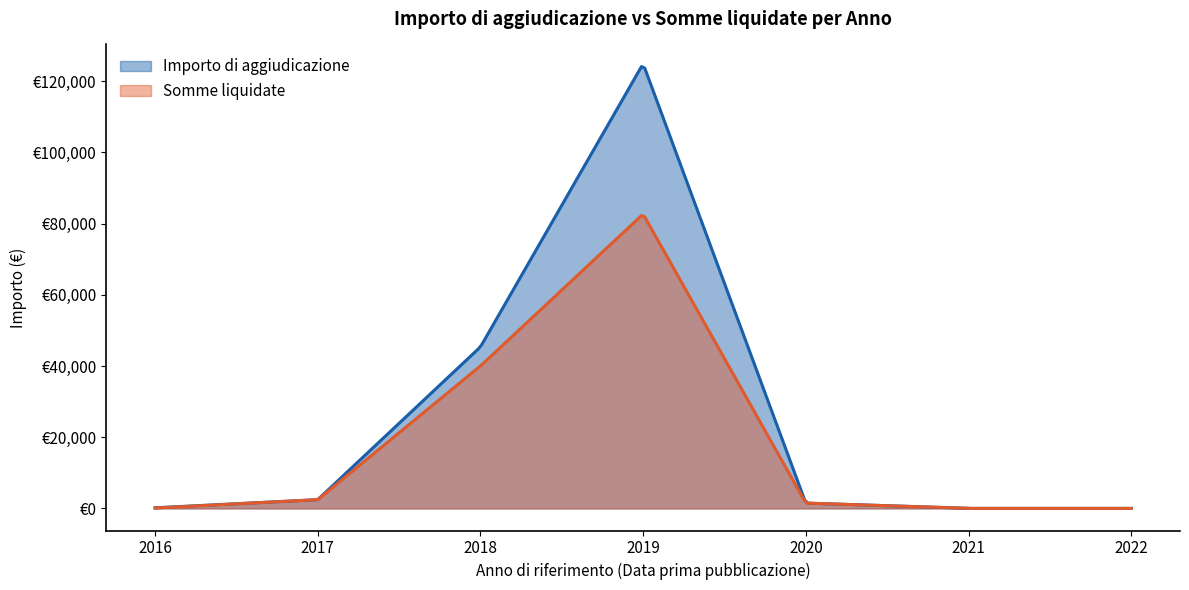

Rank the series at 2021 from lowest to highest value.

Importo di aggiudicazione, Somme liquidate